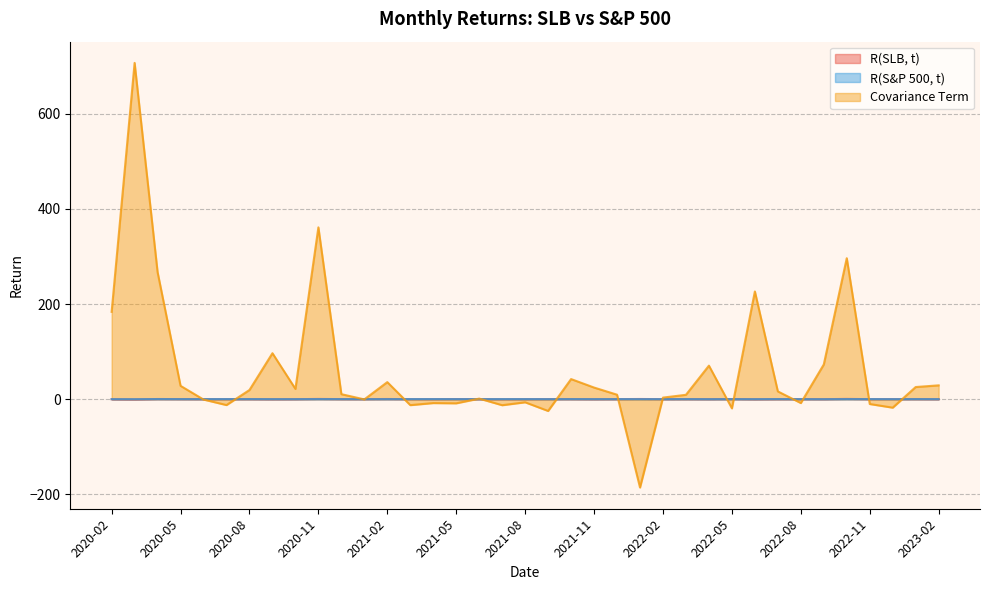

How many categories are shown in the chart?

37